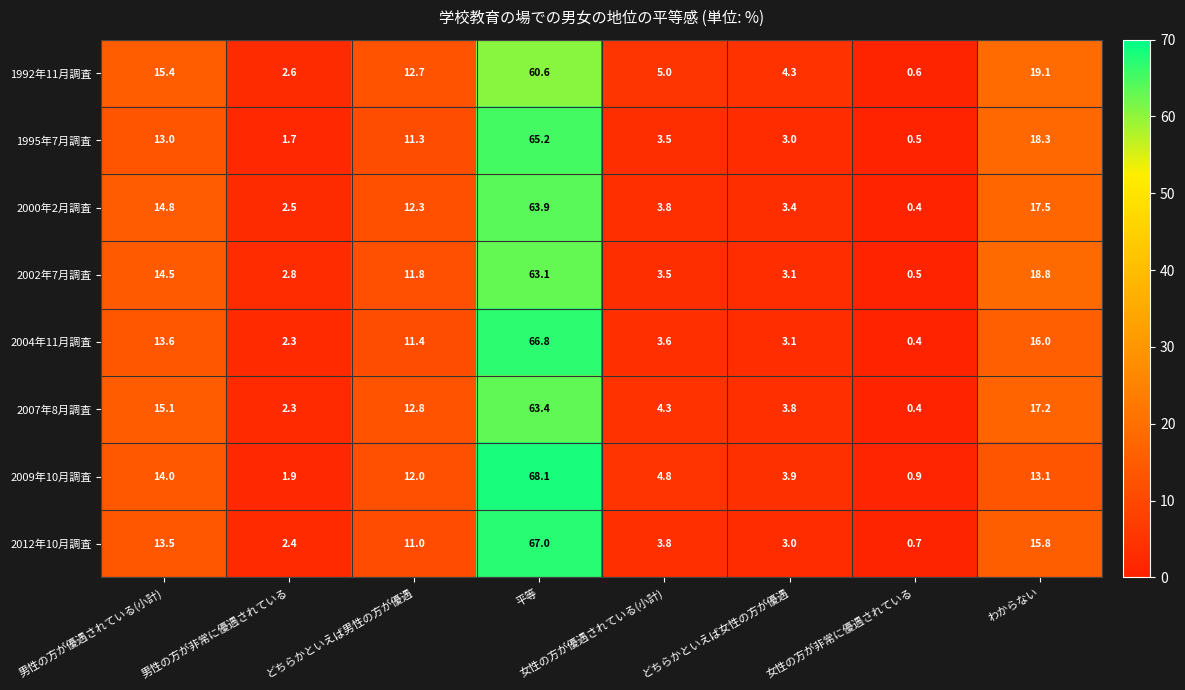

At which label does 2002年7月調査 first exceed 11?

男性の方が優遇されている(小計)